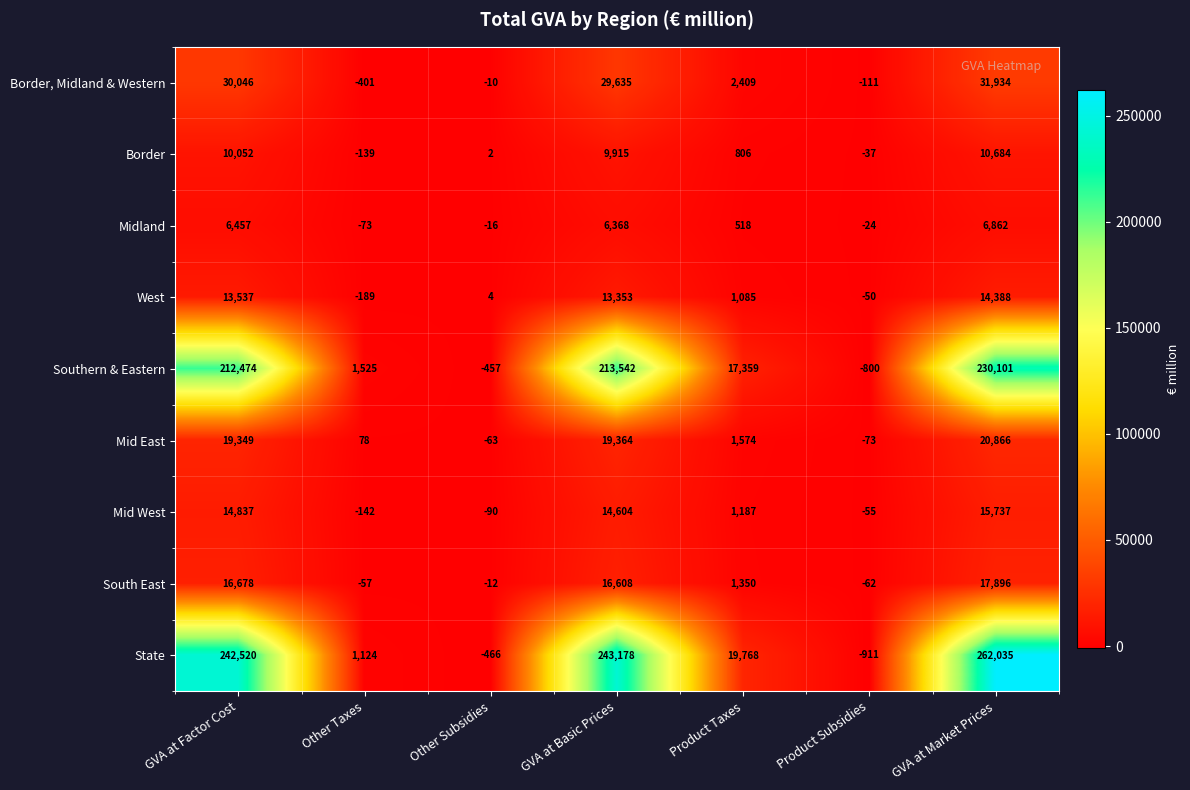

Count the number of categories in the chart.

7